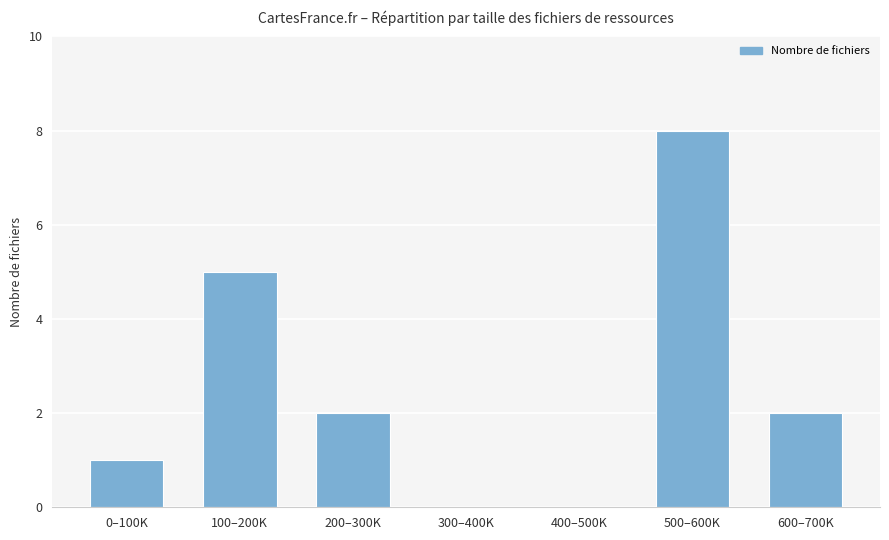

What is the average value?

3